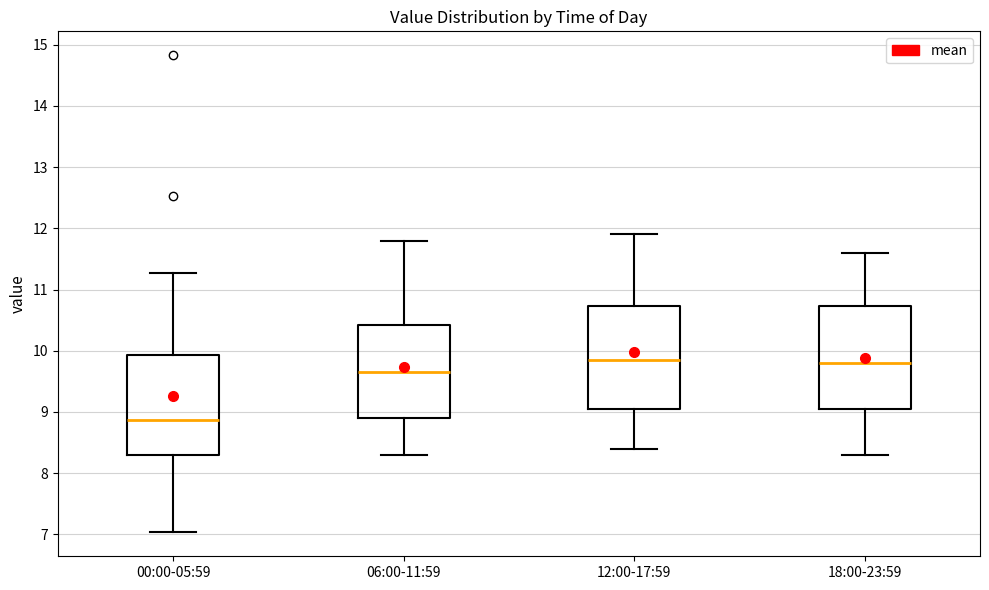

Where does the lower whisker of the box for 18:00-23:59 end on the y-axis? The values are not printed on the chart, so give them approximately, as read against the axis.

8.3